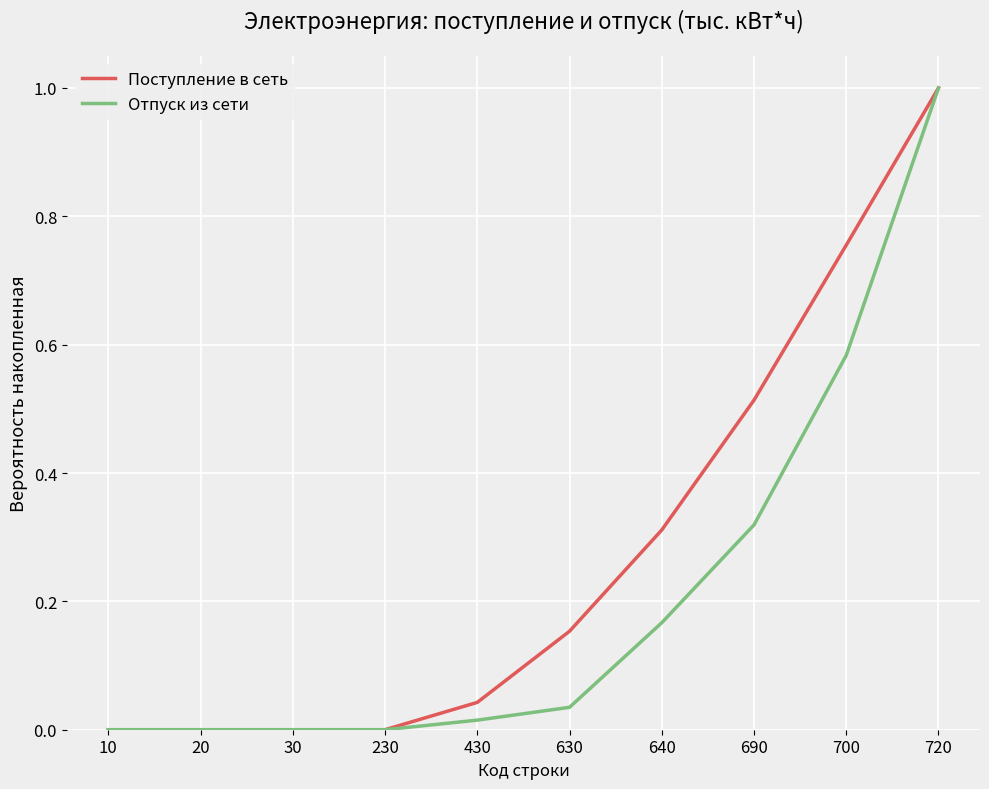

Which category has the highest value across all series?

720